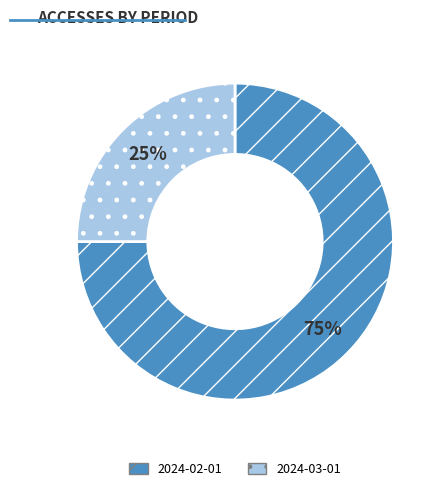

How many segments does this pie chart have?

2